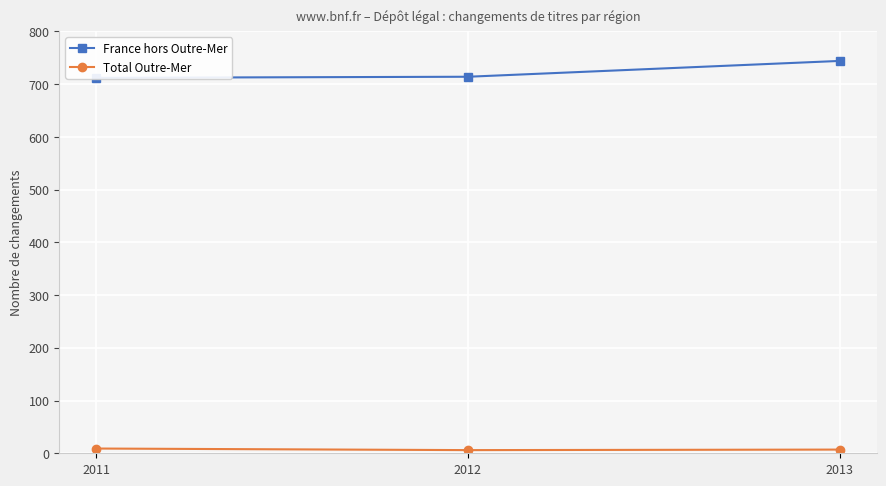

At 2013, list the series in order from smallest to largest.

Total Outre-Mer, France hors Outre-Mer